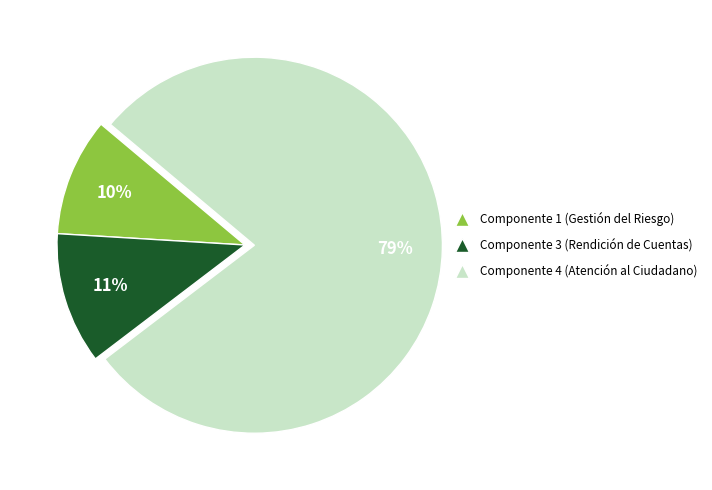

Is there any slice that represents more than half of the pie?

Yes